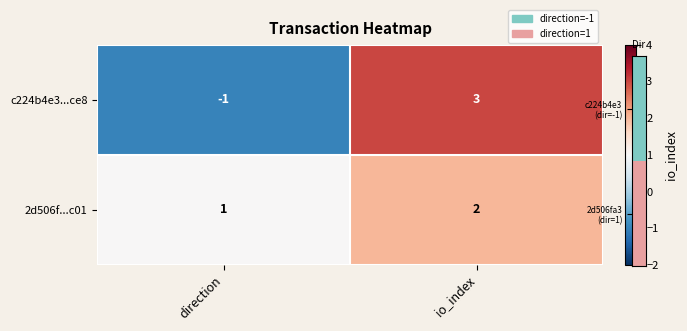

True or false: c224b4e3...ce8 has a value of -1 at direction.

True